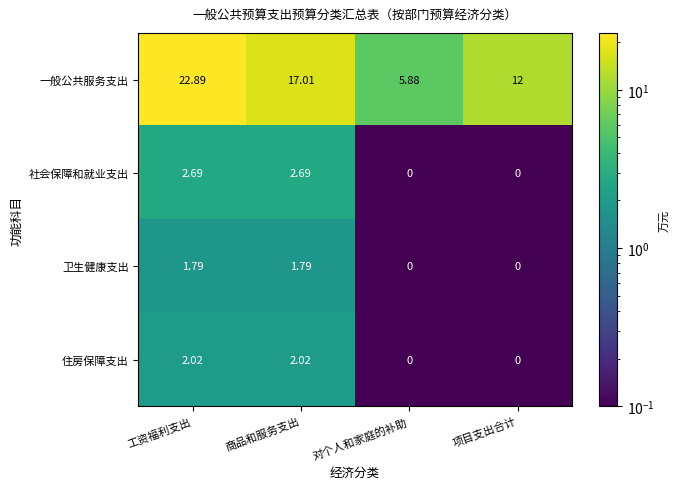

Which series has the largest range (max minus min)?

一般公共服务支出